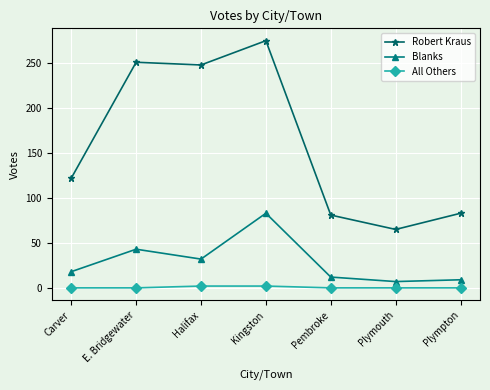

What is the average value of the Robert Kraus series?

161